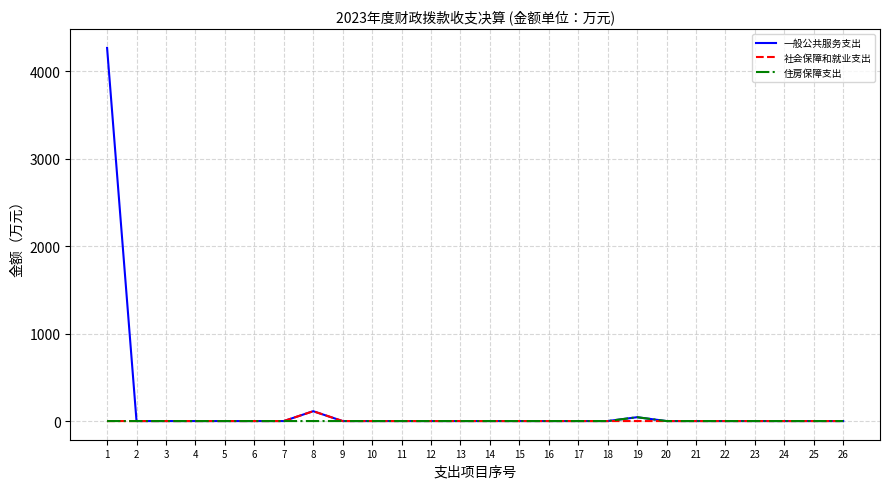

The value of 一般公共服务支出 at 8 is 112.7. True or false?

True